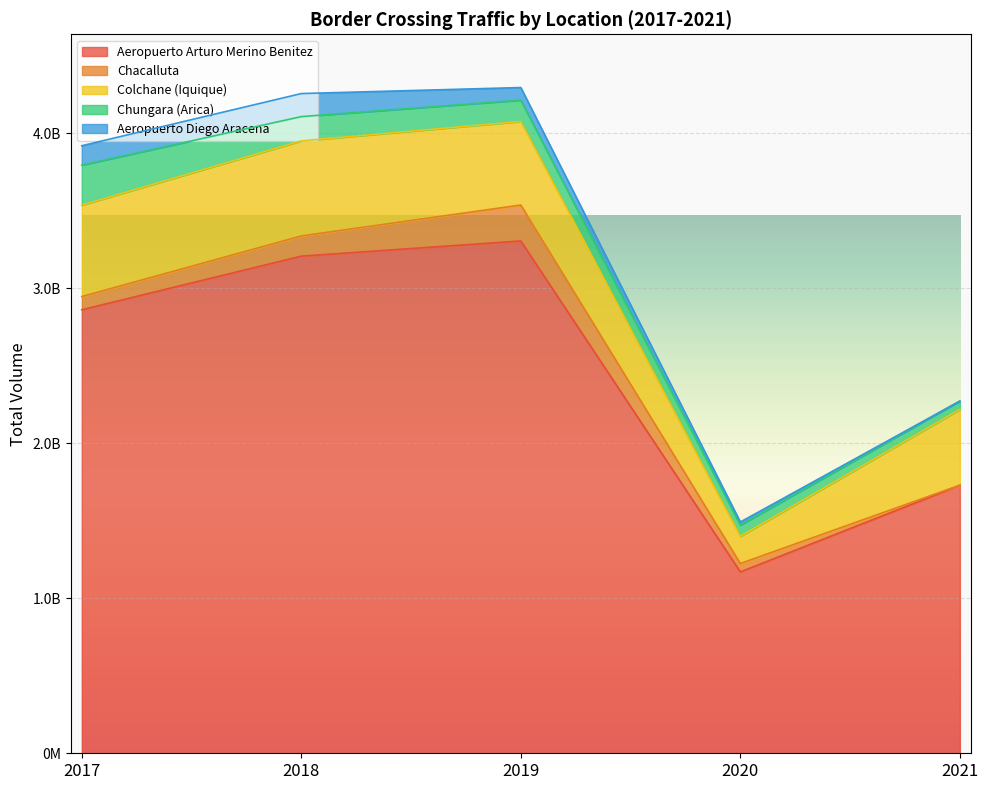

Reading left to right, what are all the values shown in this chart?

Aeropuerto Arturo Merino Benitez: 2860477130.1	3206226944.2	3304282222.0	1169658062.2	1728649637.3
Chacalluta: 85135480.3	130241757.3	231659420.3	54133979.6	598534.5
Colchane (Iquique): 589672047.6	613243271.6	538950819.0	175910363.2	487863955.8
Chungara (Arica): 258195534.4	156573715.6	137677544.0	71870849.1	54409599.8
Aeropuerto Diego Aracena: 124836094.3	148574848.9	81087833.0	19917589.0	85000.0